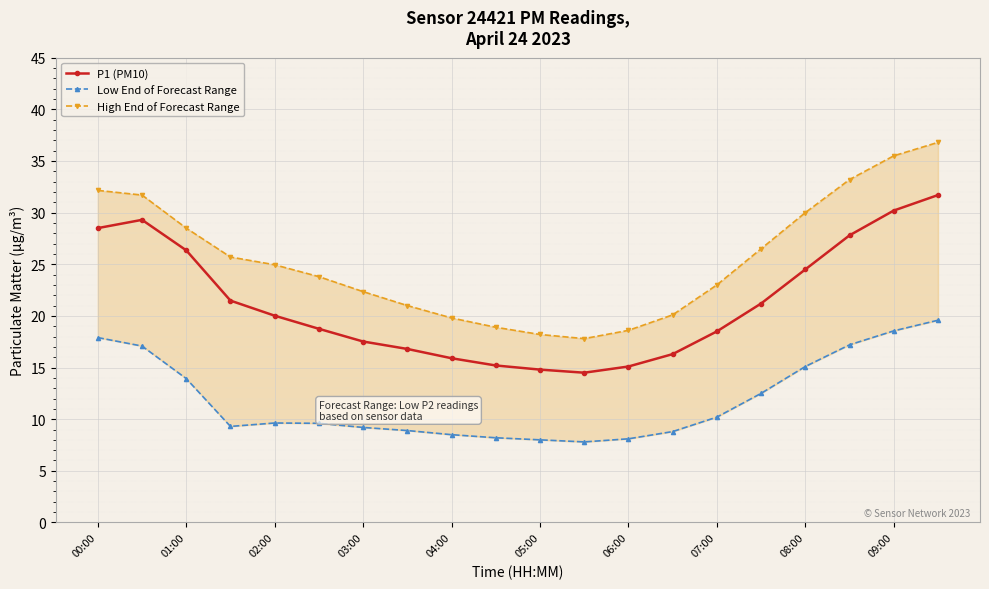

The P1 (PM10) series shows 14.8 at 05:00. True or false?

True